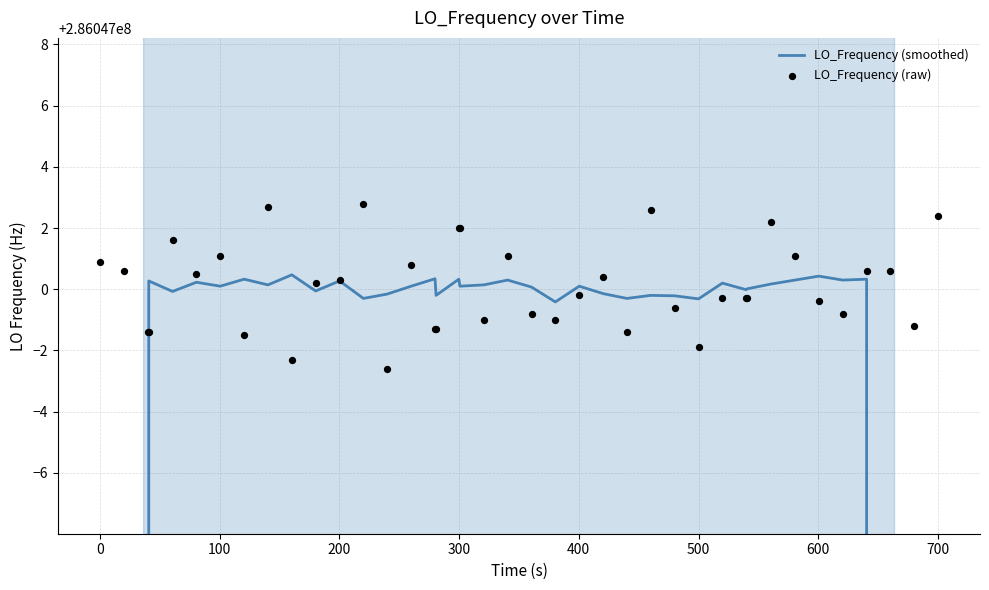

Which series has the largest Y range (max minus min)?

LO_Frequency (smoothed)